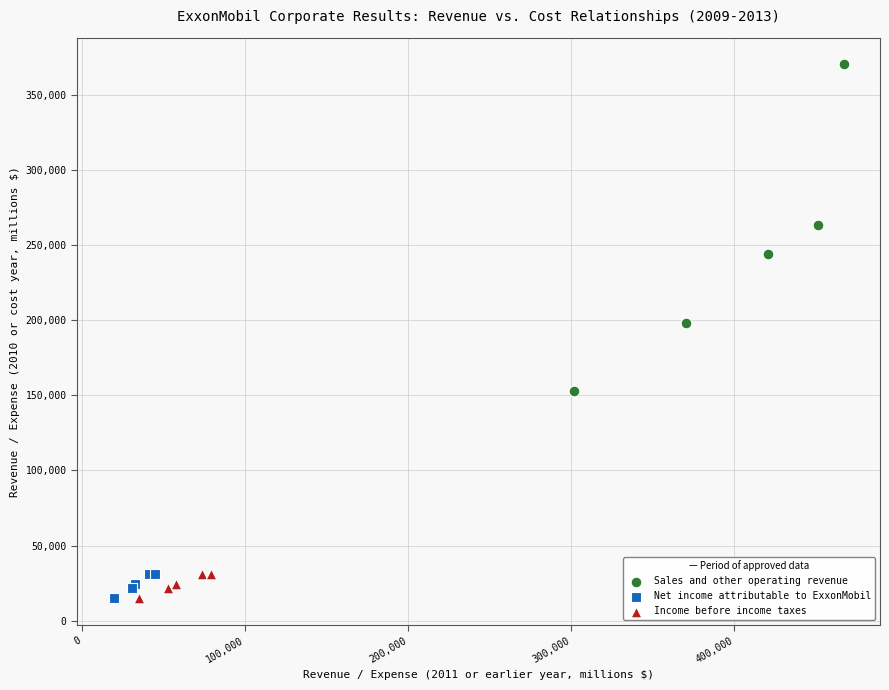

Which series has the widest spread of Y values?

Sales and other operating revenue